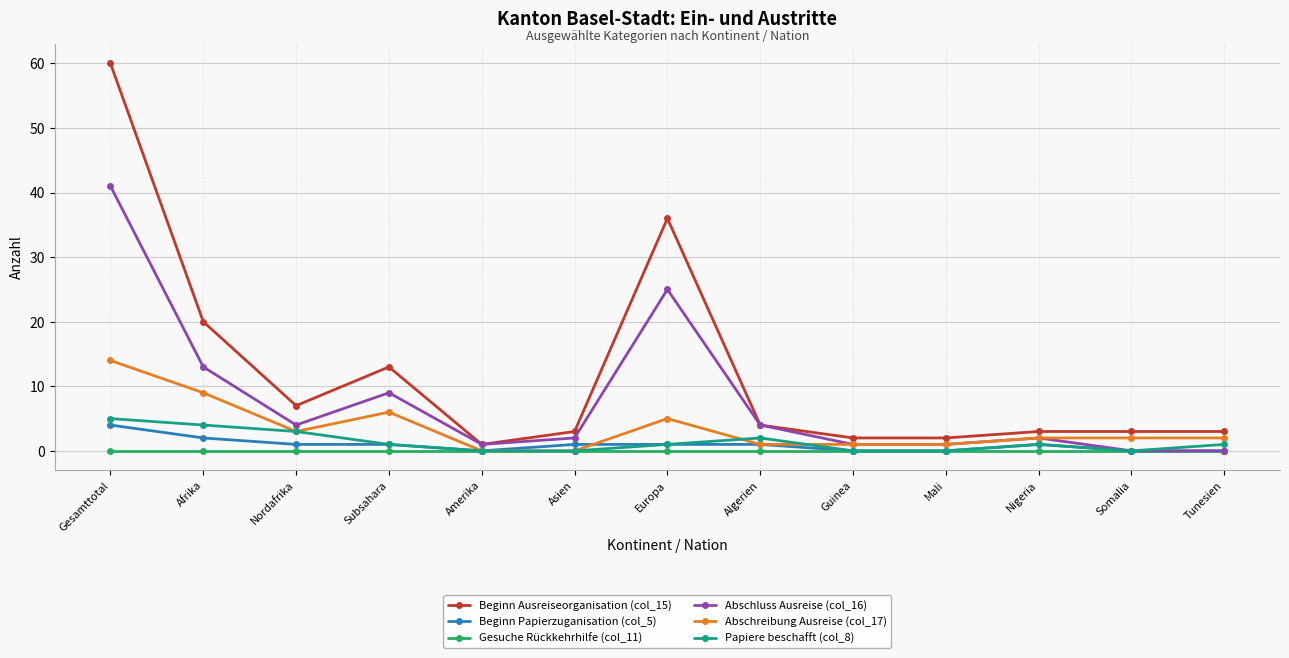

True or false: Papiere beschafft (col_8) has a value of 4 at Afrika.

True